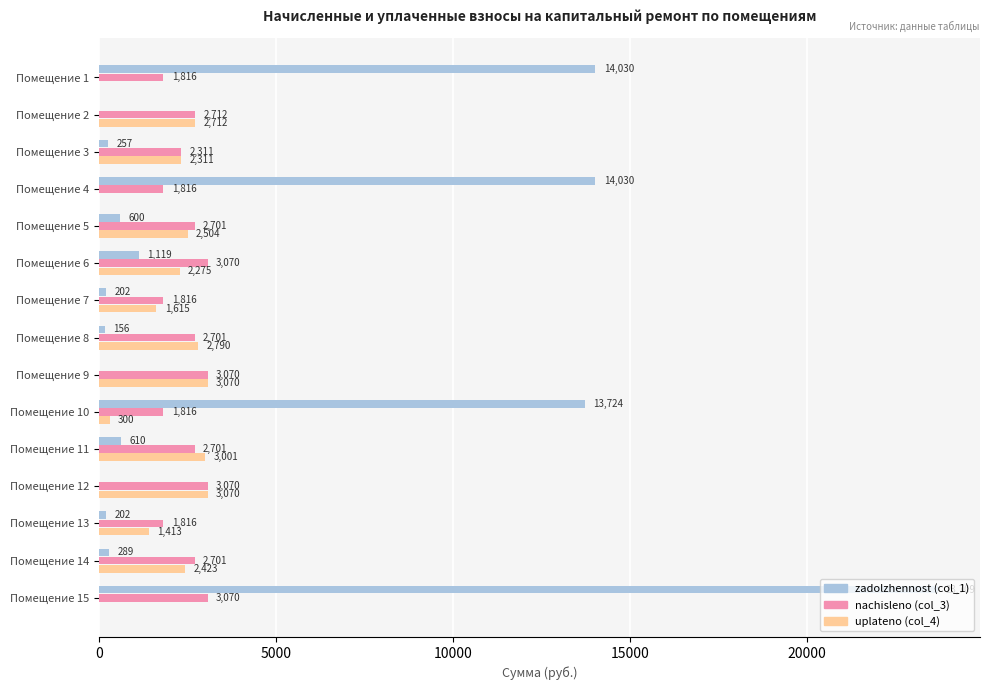

The value of zadolzhennost (col_1) at Помещение 9 is 0.0. True or false?

True